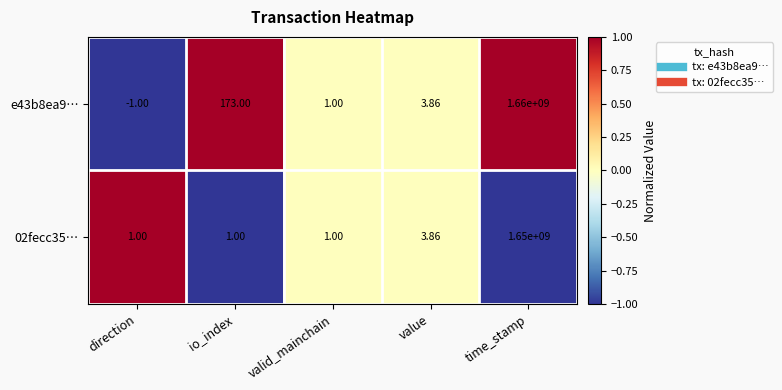

Rank the series by their average value, from highest to lowest.

e43b8ea9…, 02fecc35…